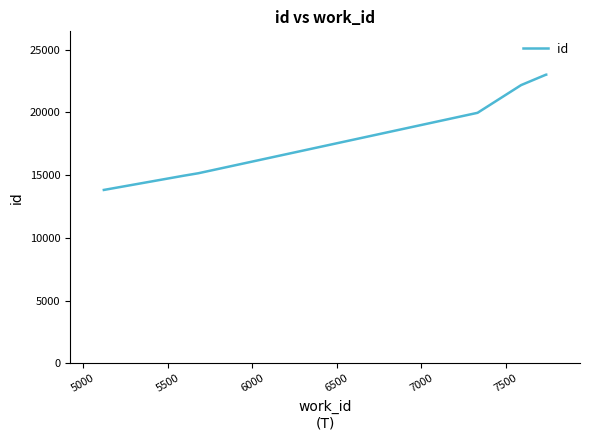

How many values are below 19970?

3